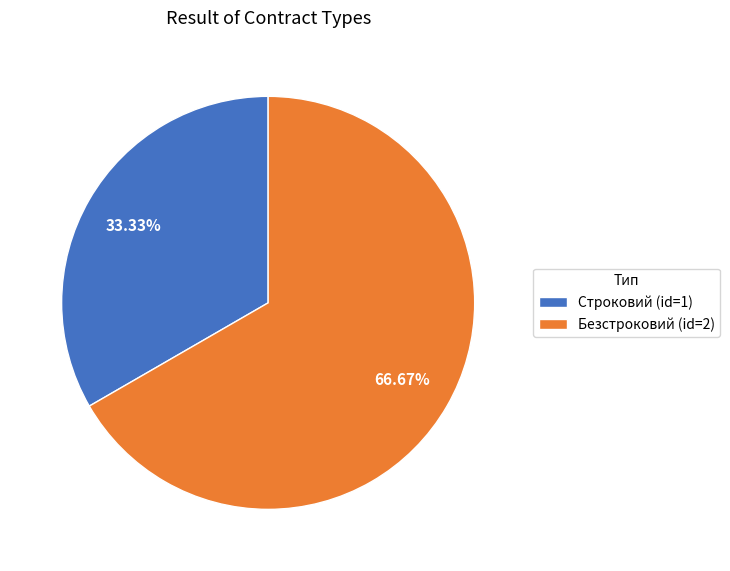

What is the smallest slice in the pie chart?

Строковий